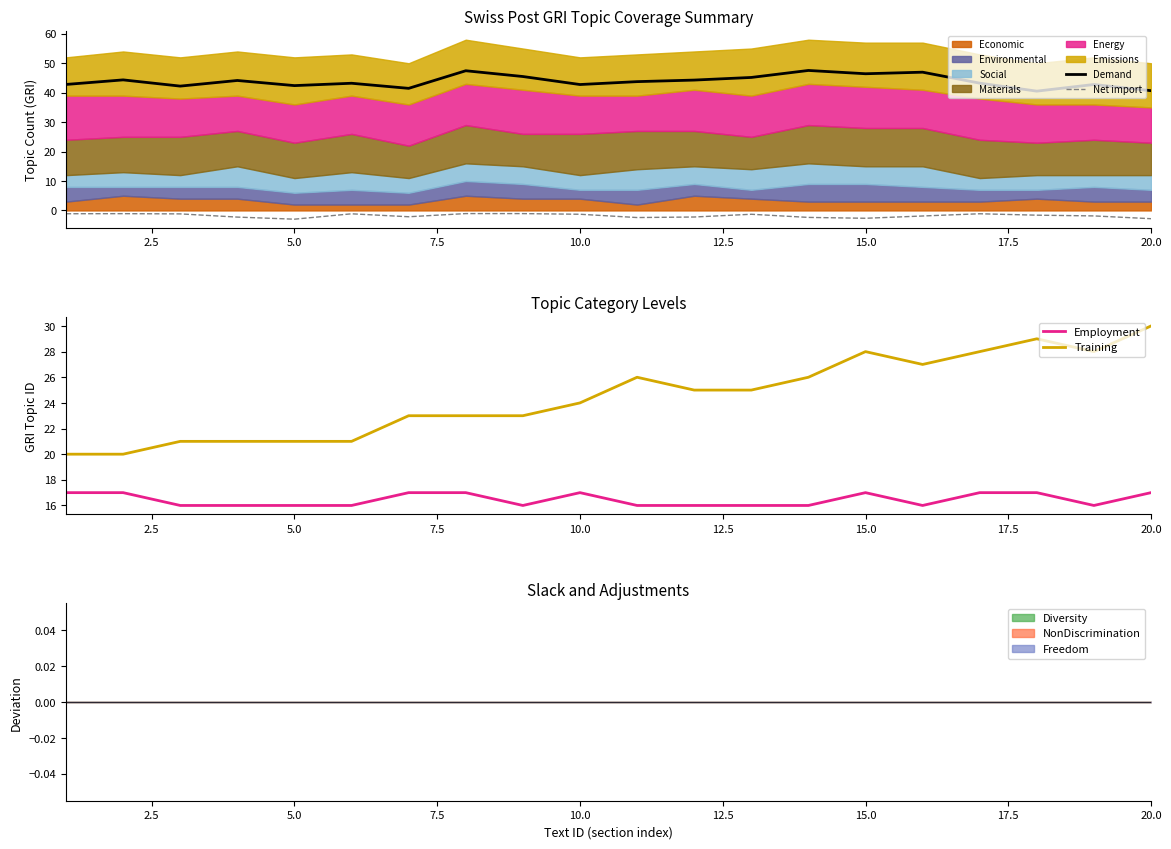

The Net import series shows -3.0 at 5.0. True or false?

True